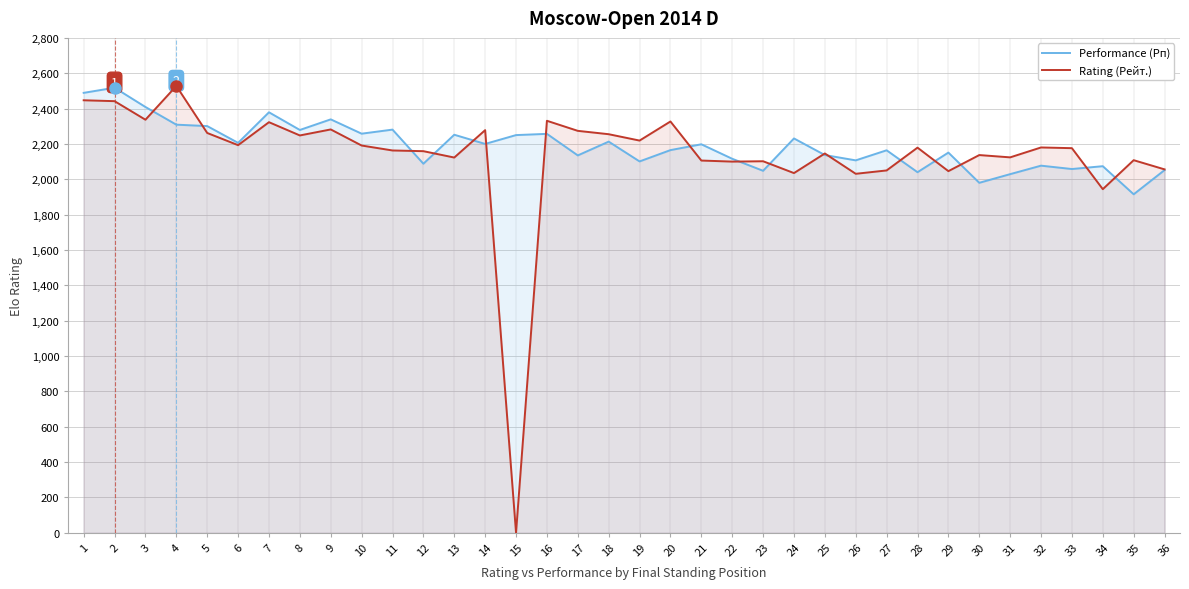

Where is the first local maximum for Performance (Рп)?

2